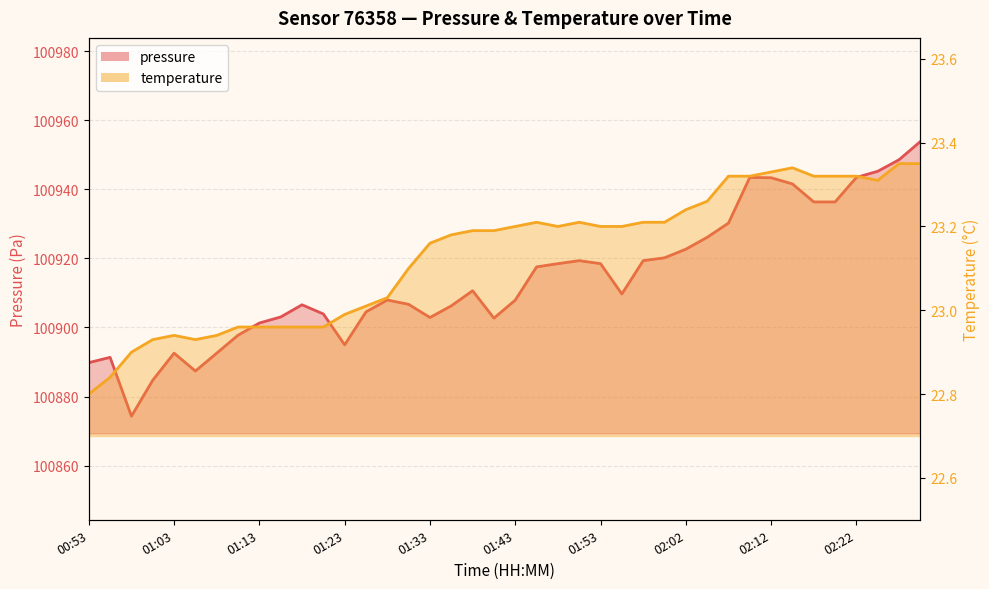

In temperature, how many points are higher than both neighbors (excluding endpoints)?

4